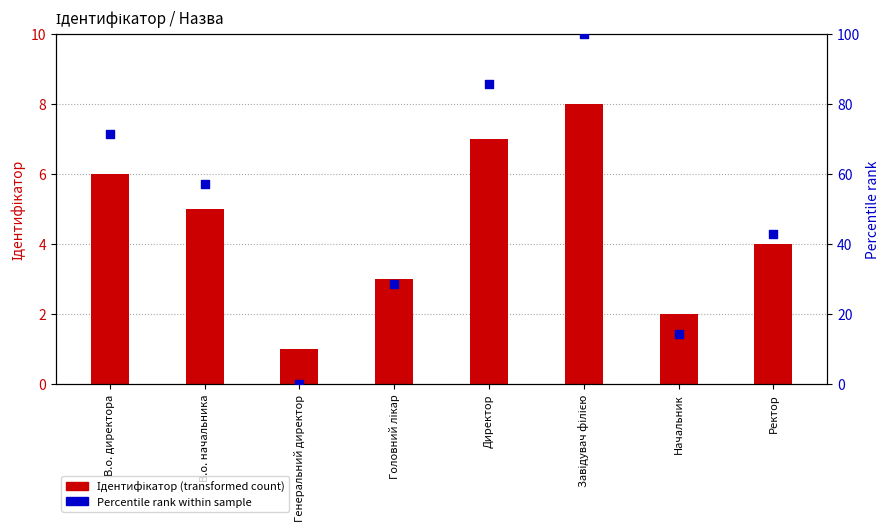

What are all the series names shown in the legend?

Ідентифікатор, Percentile rank within sample